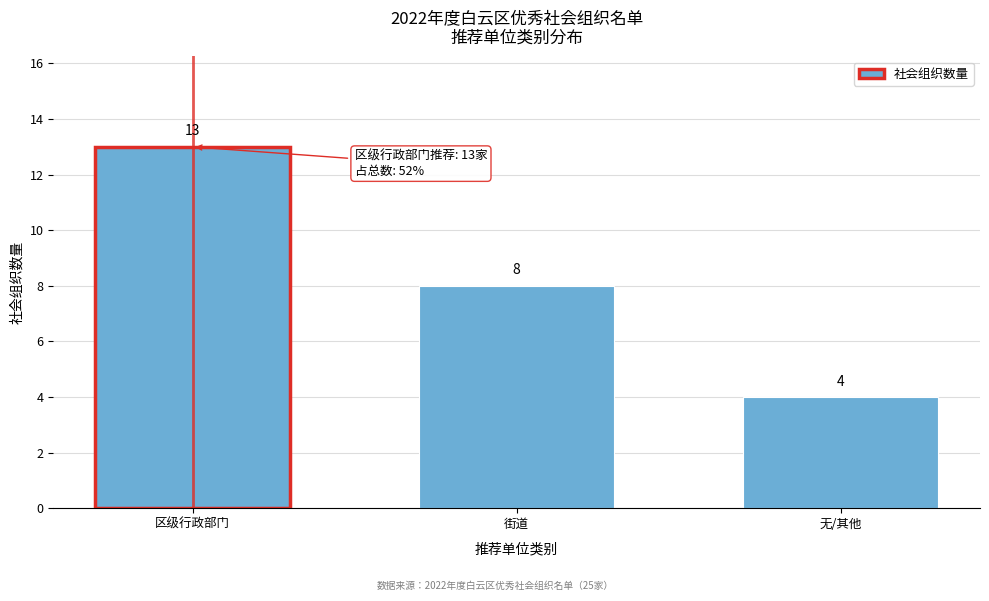

Reading right to left, what are all the values shown in this chart?

无/其他=4	街道=8	区级行政部门=13